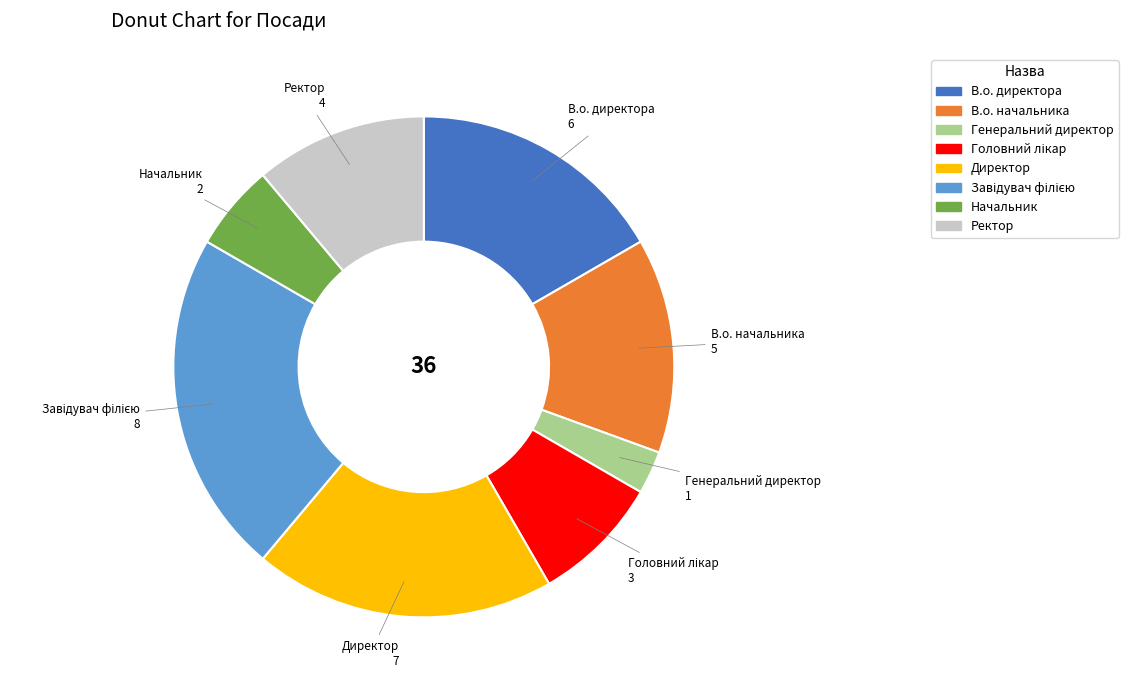

Is the sum of Ректор and В.о. директора greater than half?

No